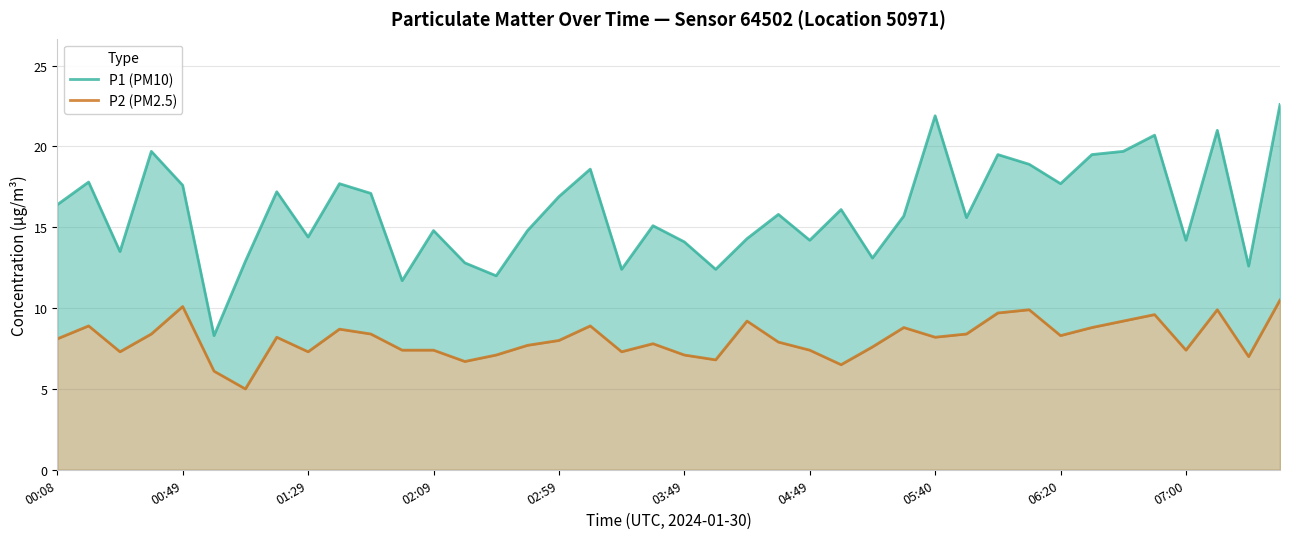

True or false: P2 (PM2.5) and P1 (PM10) intersect in this chart.

False